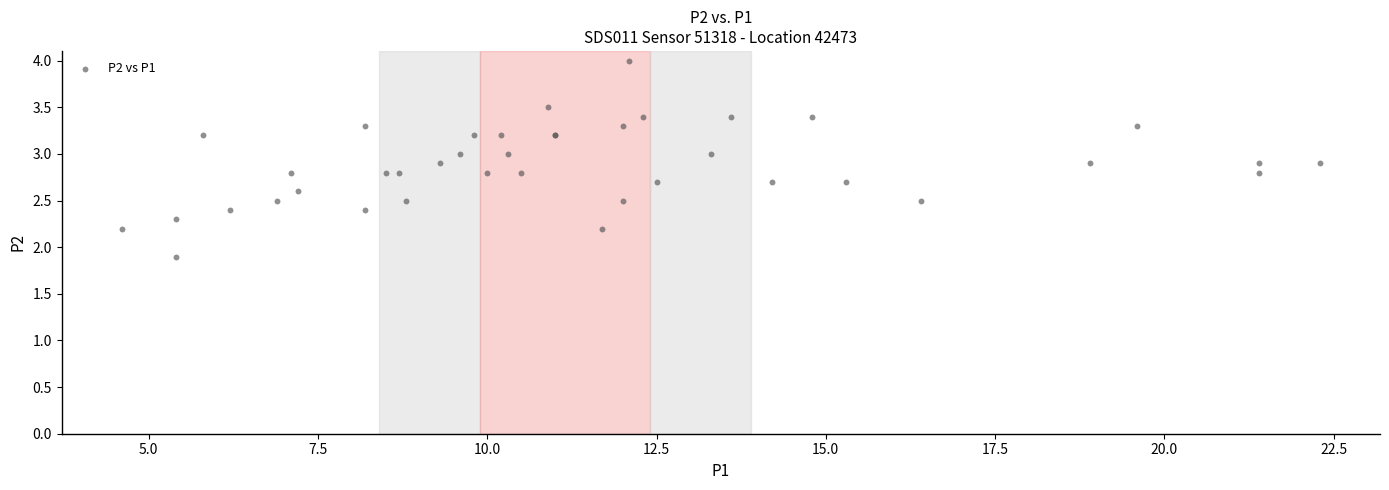

What Y value in the scatter plot is closest to 2?

1.9